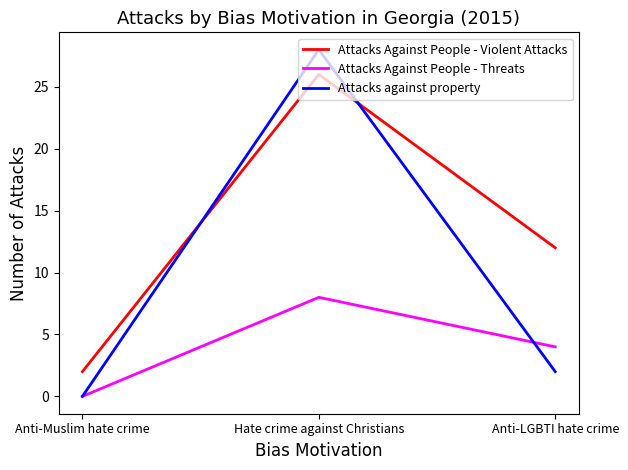

Count the number of data series in this chart.

3